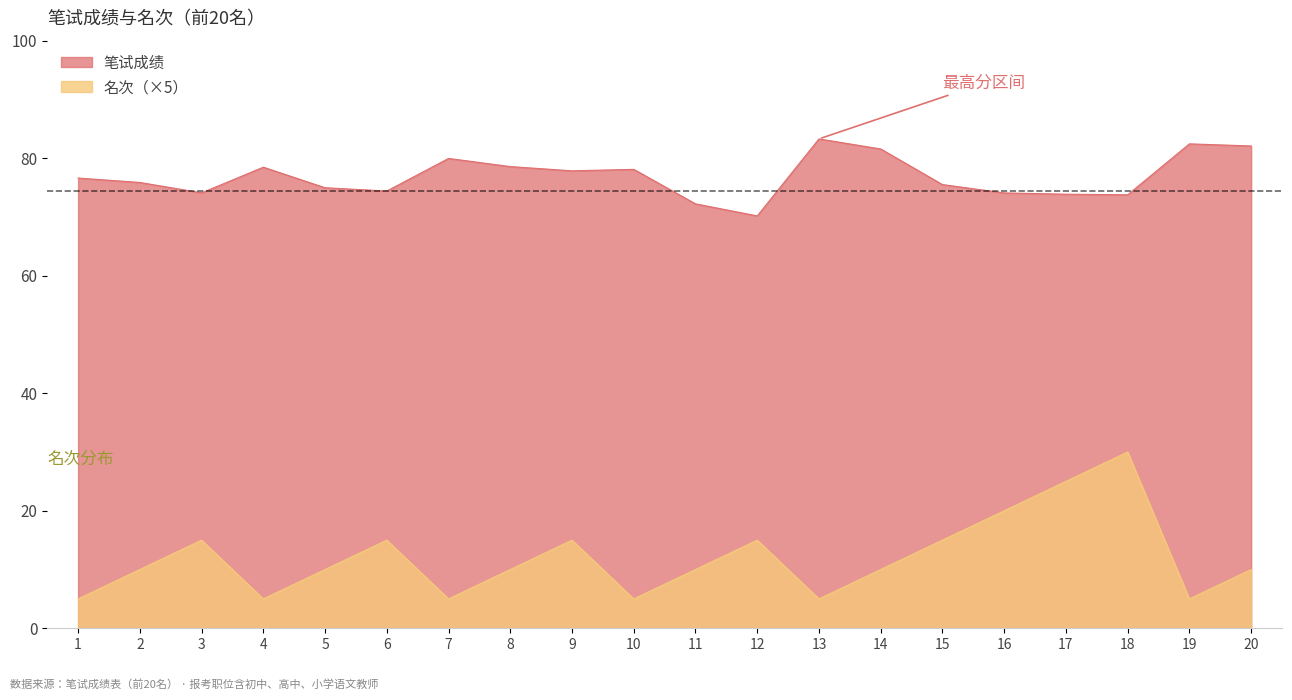

At which category does 笔试成绩 reach its first local valley?

3